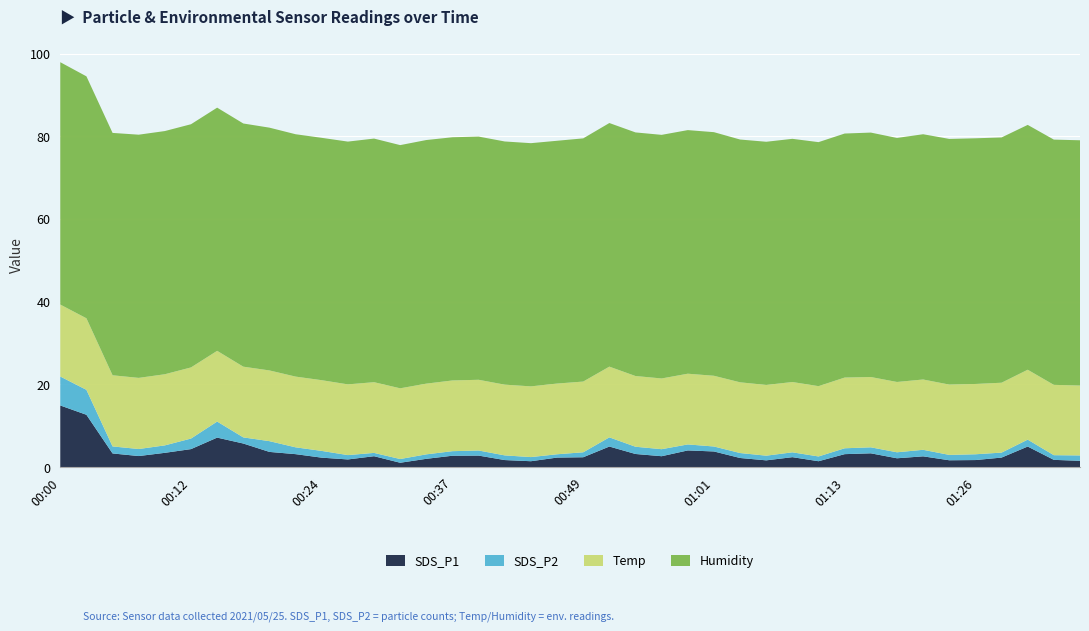

Reading left to right, transcribe all the data shown in this chart.

SDS_P1: 00:00=14.9	00:02=12.7	00:05=3.3	00:07=2.7	00:10=3.5	00:12=4.3	00:15=7.1	00:17=5.7	00:20=3.7	00:22=3.1	00:24=2.3	00:27=1.9	00:29=2.6	00:32=1.1	00:34=2.0	00:37=2.8	00:39=2.8	00:41=1.7	00:44=1.4	00:46=2.3	00:49=2.4	00:51=5.0	00:54=3.2	00:56=2.6	00:58=4.0	01:01=3.8	01:03=2.2	01:06=1.6	01:08=2.4	01:11=1.4	01:13=3.1	01:16=3.3	01:18=2.1	01:21=2.6	01:23=1.6	01:26=1.7	01:28=2.3	01:31=5.0	01:33=1.8	01:36=1.5
SDS_P2: 00:00=7.0	00:02=6.0	00:05=1.7	00:07=1.7	00:10=1.8	00:12=2.5	00:15=3.9	00:17=1.5	00:20=2.6	00:22=1.6	00:24=1.6	00:27=1.1	00:29=0.8	00:32=0.9	00:34=1.1	00:37=1.1	00:39=1.2	00:41=1.1	00:44=1.0	00:46=0.8	00:49=1.2	00:51=2.2	00:54=1.8	00:56=1.7	00:58=1.4	01:01=1.2	01:03=1.2	01:06=1.1	01:08=1.2	01:11=1.1	01:13=1.4	01:16=1.4	01:18=1.4	01:21=1.6	01:23=1.3	01:26=1.4	01:28=1.2	01:31=1.7	01:33=1.1	01:36=1.3
Temp: 00:00=17.4	00:02=17.3	00:05=17.2	00:07=17.2	00:10=17.2	00:12=17.2	00:15=17.1	00:17=17.1	00:20=17.1	00:22=17.1	00:24=17.1	00:27=17.1	00:29=17.1	00:32=17.1	00:34=17.1	00:37=17.1	00:39=17.1	00:41=17.1	00:44=17.1	00:46=17.1	00:49=17.1	00:51=17.1	00:54=17.1	00:56=17.1	00:58=17.1	01:01=17.1	01:03=17.1	01:06=17.1	01:08=17.0	01:11=17.0	01:13=17.1	01:16=17.0	01:18=17.0	01:21=17.0	01:23=17.0	01:26=17.0	01:28=16.9	01:31=16.9	01:33=17.0	01:36=16.9
Humidity: 00:00=58.6	00:02=58.5	00:05=58.6	00:07=58.8	00:10=58.8	00:12=58.8	00:15=58.8	00:17=58.8	00:20=58.7	00:22=58.6	00:24=58.6	00:27=58.7	00:29=58.9	00:32=58.8	00:34=58.9	00:37=58.8	00:39=58.8	00:41=58.8	00:44=58.8	00:46=58.7	00:49=58.8	00:51=58.9	00:54=58.9	00:56=58.9	00:58=58.9	01:01=58.9	01:03=58.7	01:06=58.8	01:08=58.8	01:11=59.0	01:13=59.0	01:16=59.1	01:18=59.0	01:21=59.3	01:23=59.4	01:26=59.4	01:28=59.3	01:31=59.2	01:33=59.3	01:36=59.3